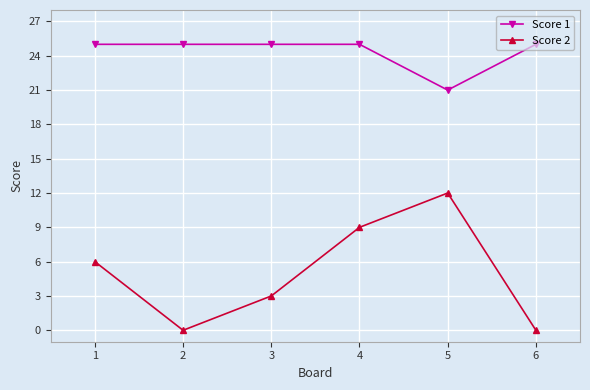

What is the maximum value shown in the chart?

25